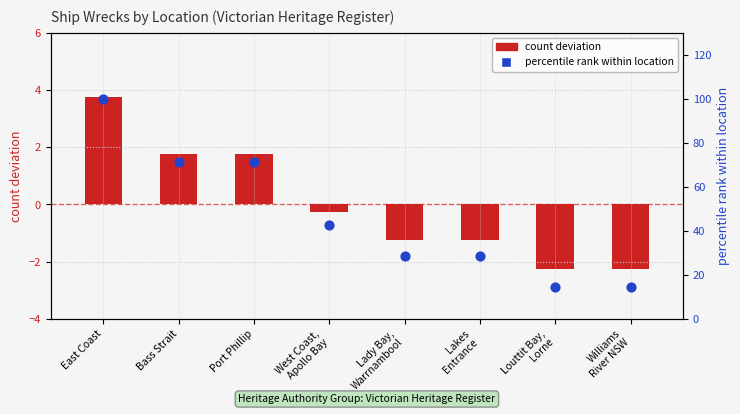

At which category is the sum across all series the highest?

East Coast